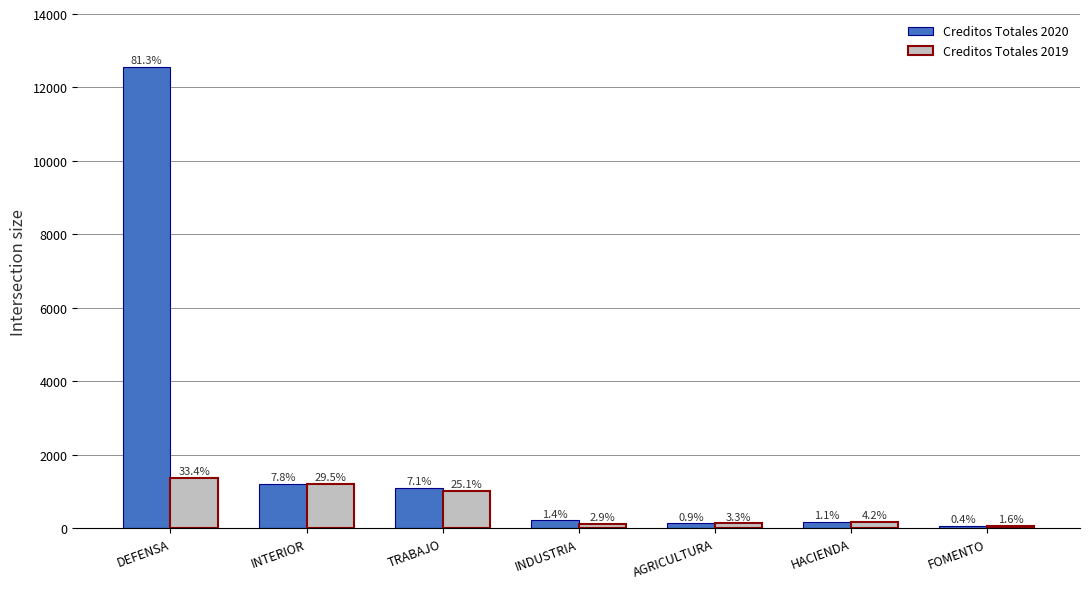

What are all the series names shown in the legend?

Creditos Totales 2020, Creditos Totales 2019